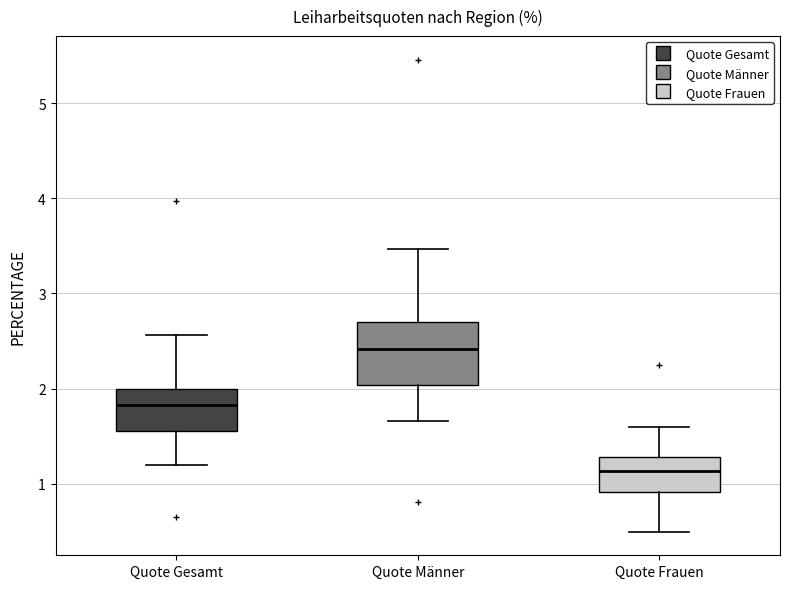

Reading left to right, read every box against the y-axis: the position of its median line, the range the box covers, and the ends of its whiskers. The values are not printed on the chart, so give them approximately, as read against the axis.

Quote Gesamt: median 1.8, box 1.6 to 2.0, whiskers 1.2 to 2.6
Quote Männer: median 2.4, box 2.0 to 2.7, whiskers 1.7 to 3.5
Quote Frauen: median 1.1, box 0.9 to 1.3, whiskers 0.5 to 1.6